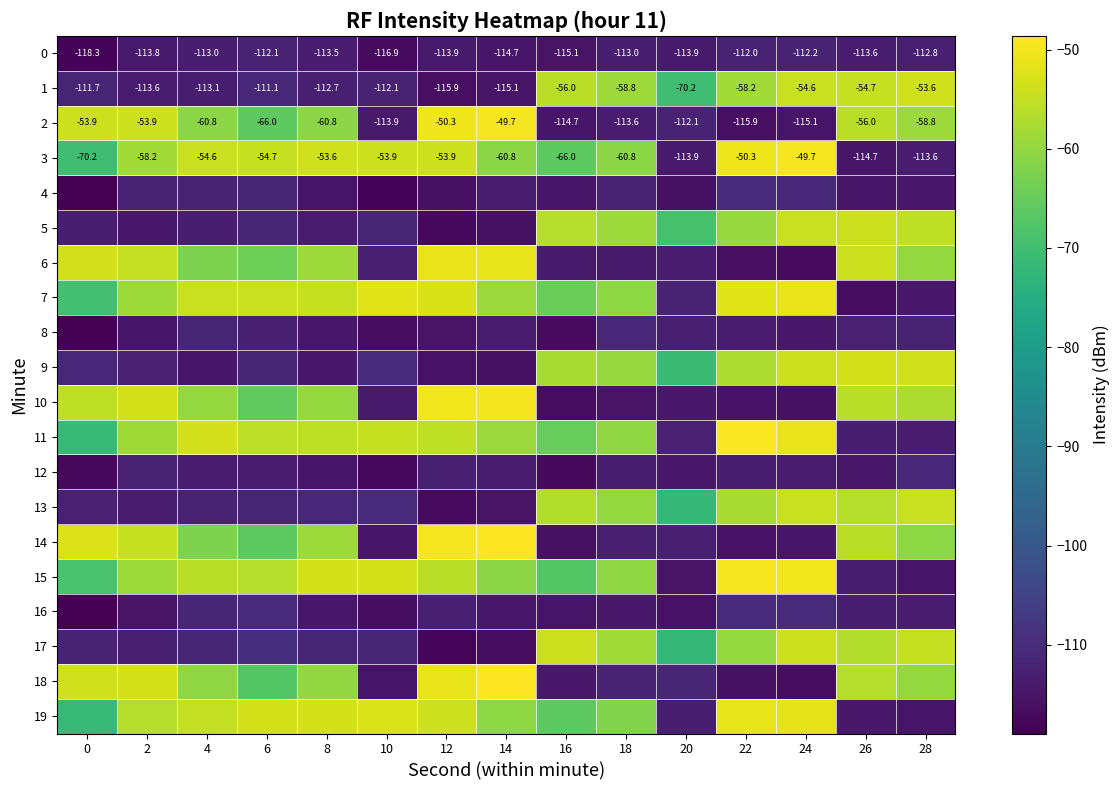

Rank the series by their maximum value, from highest to lowest.

14, 18, 11, 15, 2, 3, 10, 7, 6, 19, 9, 1, 17, 5, 13, 4, 16, 12, 8, 0